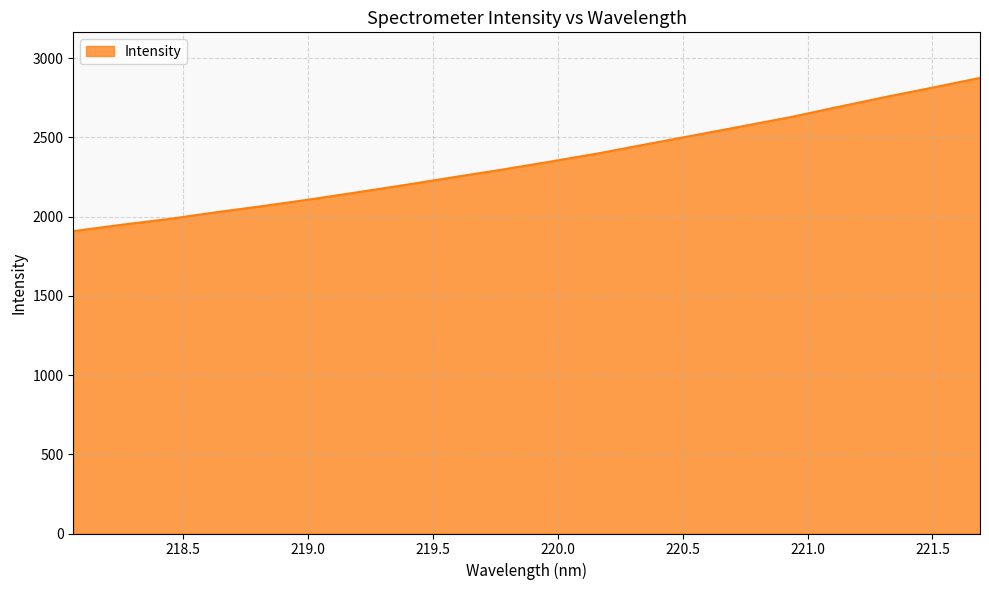

How many values are below 2347?

10